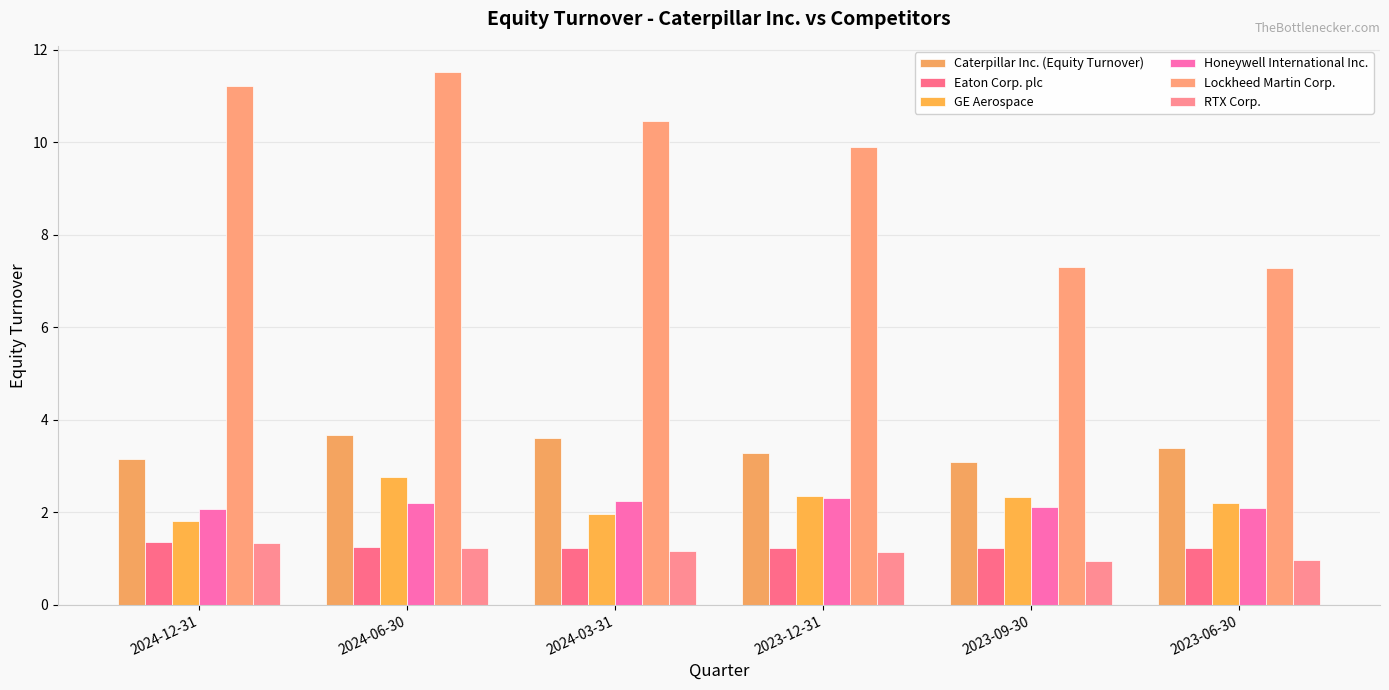

Which has a higher value, 2024-03-31 or 2024-06-30?

2024-06-30